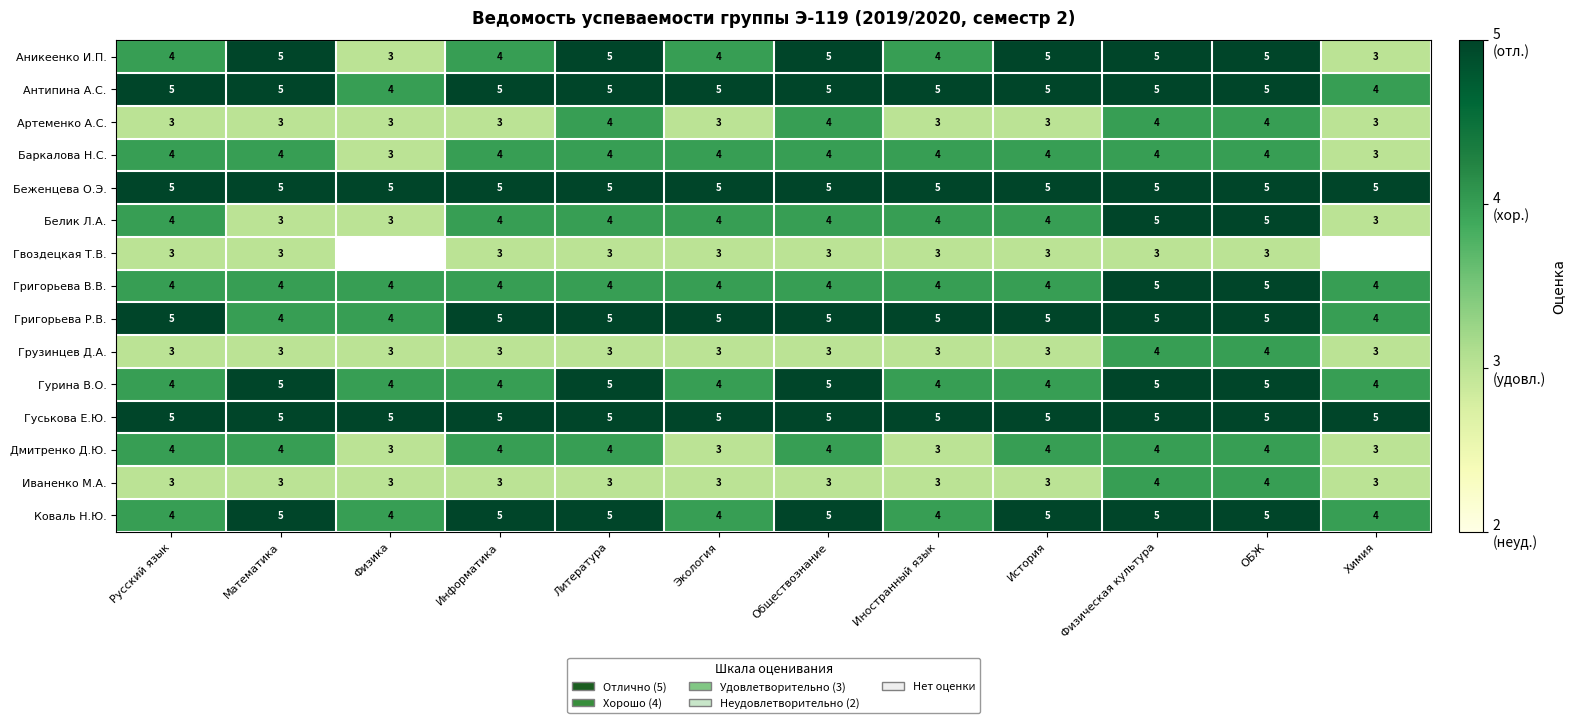

Count the number of categories in the chart.

12